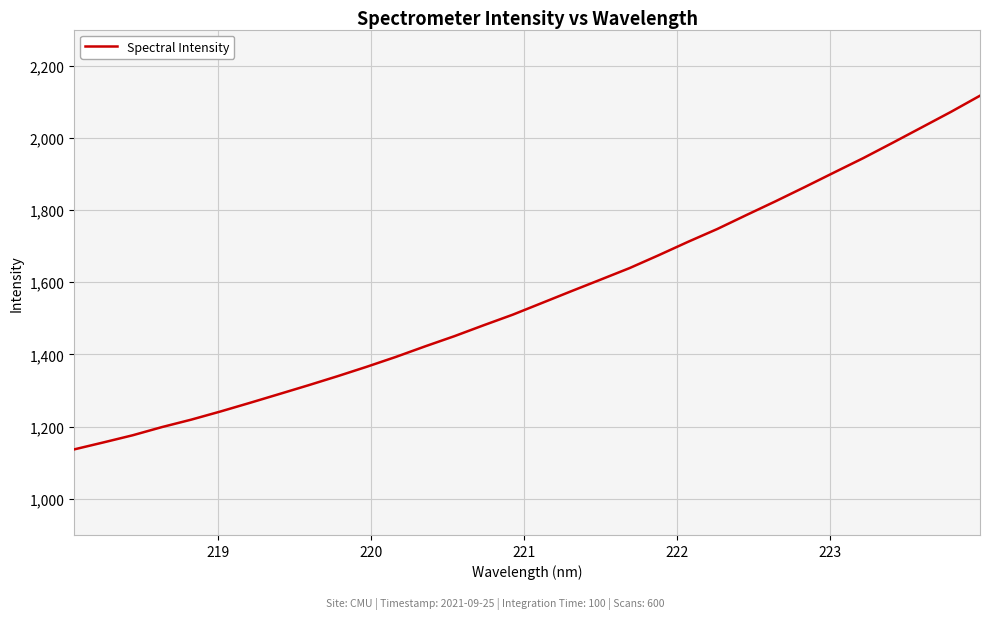

How many categories are shown in the chart?

32